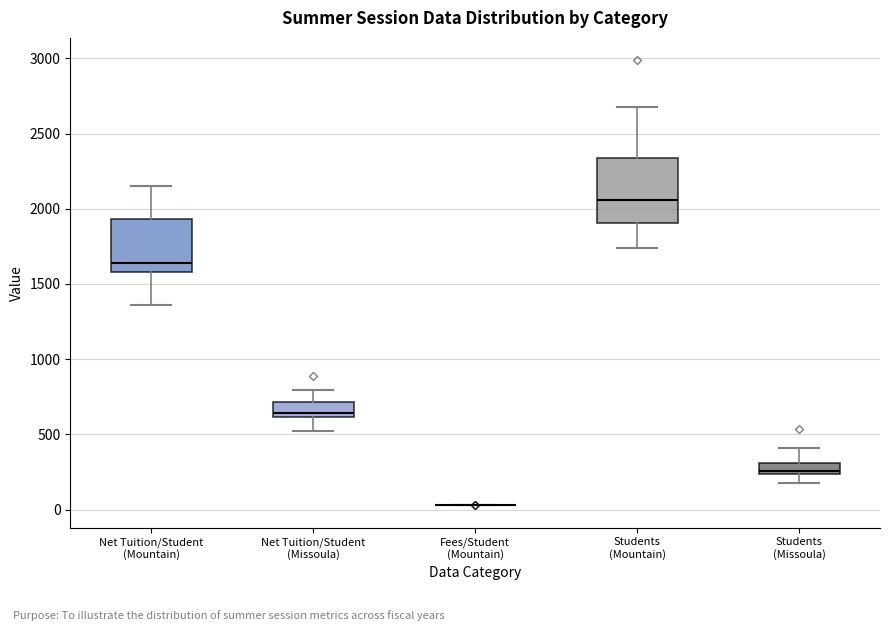

Reading left to right, read every box against the y-axis: the position of its median line, the range the box covers, and the ends of its whiskers. The values are not printed on the chart, so give them approximately, as read against the axis.

Net Tuition/Student (Mountain): median 1650, box 1600 to 1950, whiskers 1350 to 2150
Net Tuition/Student (Missoula): median 650, box 600 to 700, whiskers 500 to 800
Fees/Student (Mountain): box collapsed to a line at 50, whiskers 50 to 50
Students (Mountain): median 2050, box 1900 to 2350, whiskers 1750 to 2700
Students (Missoula): median 250 (just above the box's lower edge), box 250 to 300, whiskers 200 to 400